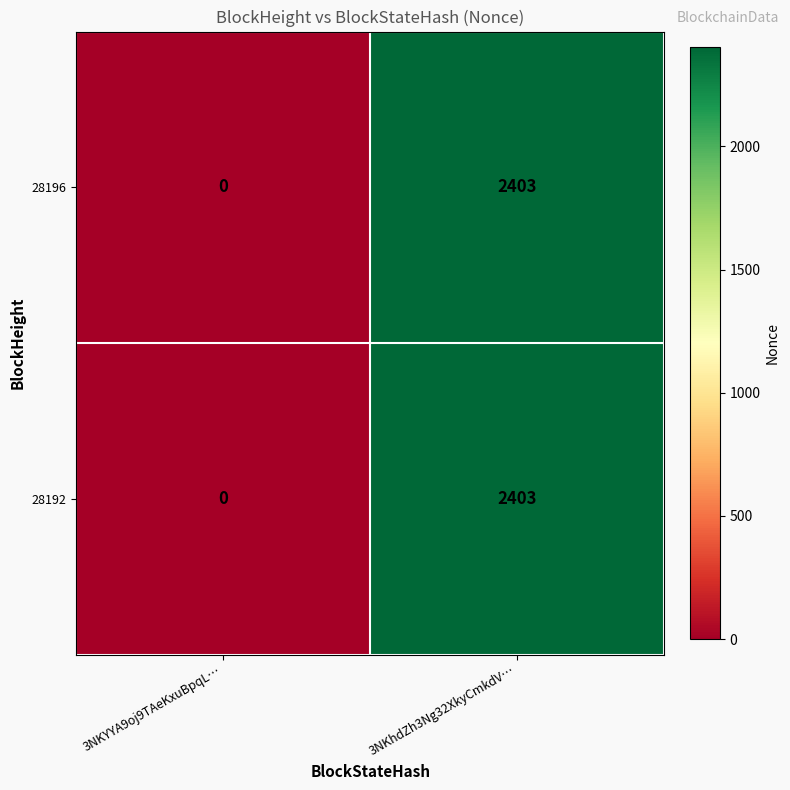

What is the sum of all 28196 values?

2403